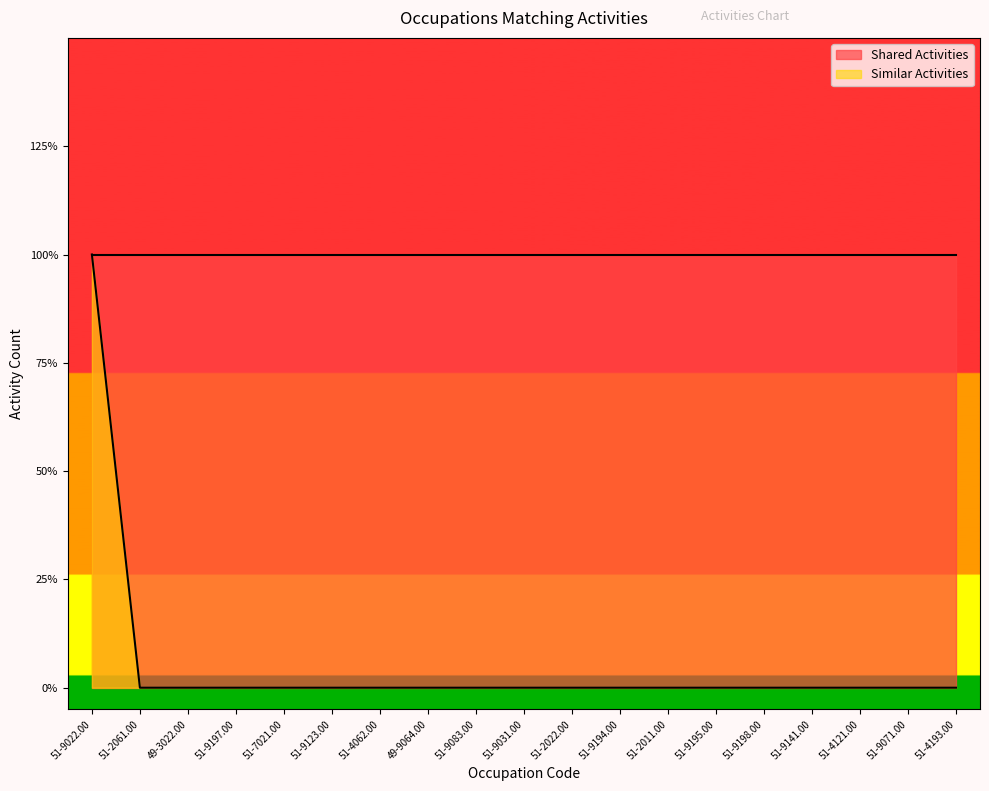

What is the greatest value displayed?

1